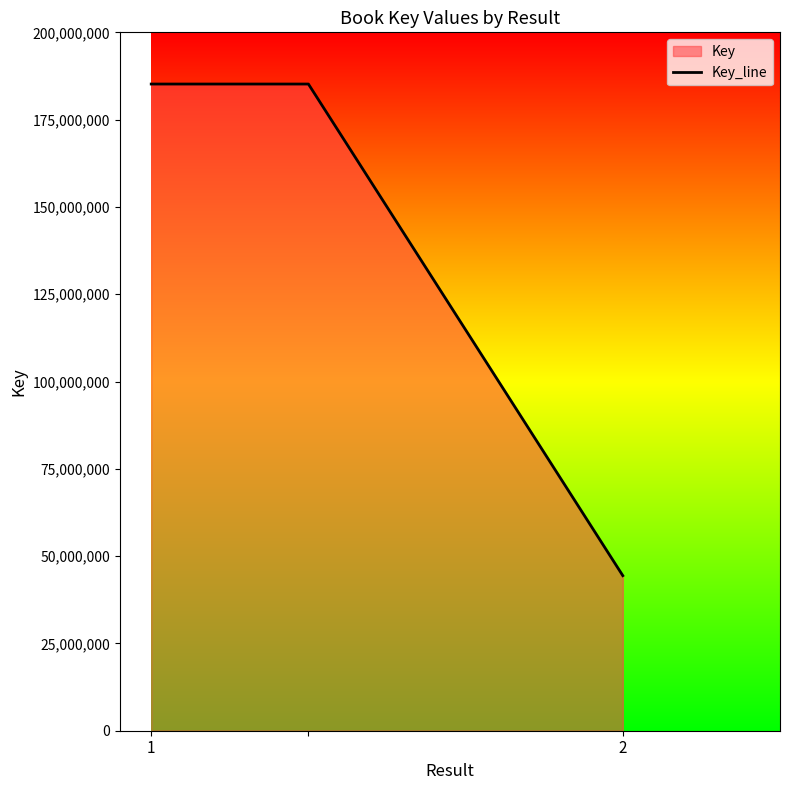

The chart shows a value of 242296047 at 2. True or false?

False